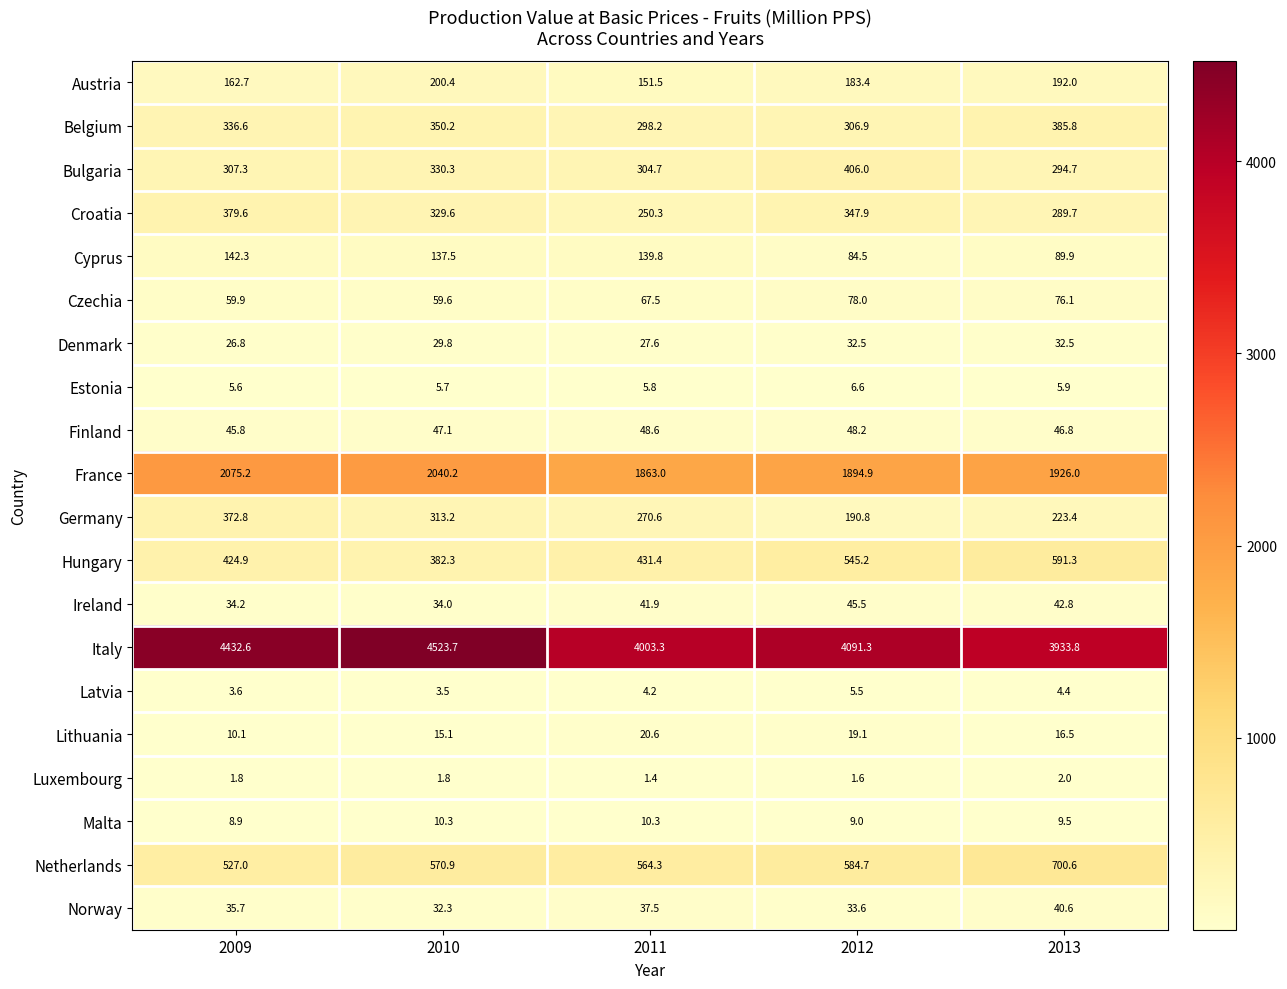

What is the spread (max minus min) of values at 2013?

3931.8